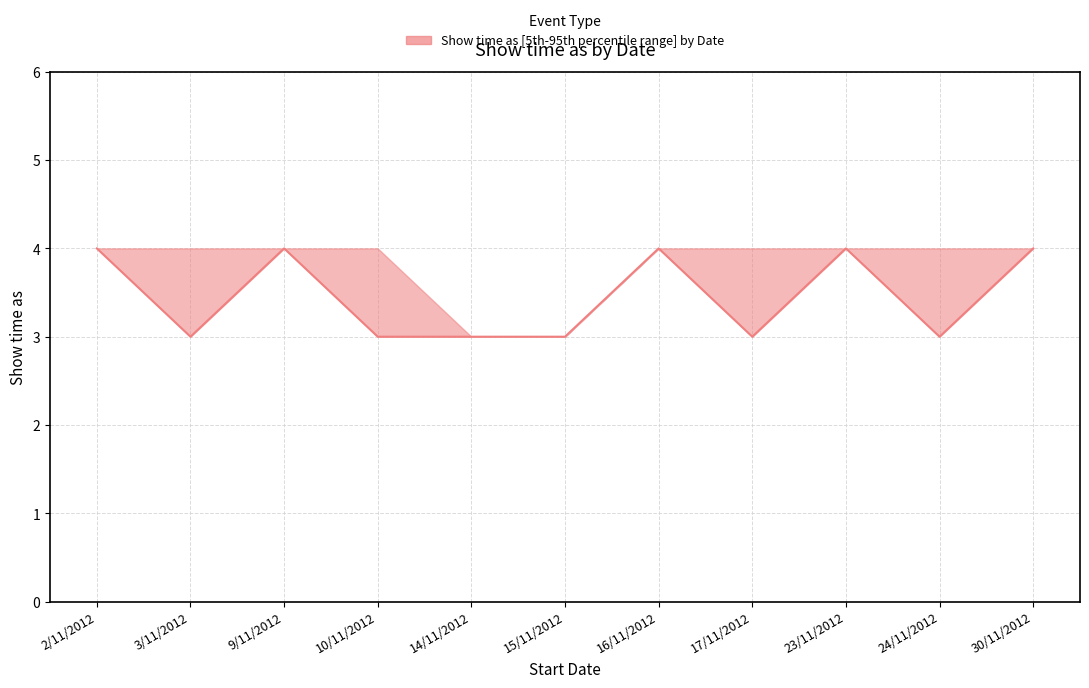

True or false: the data shows 3 at 14/11/2012.

True